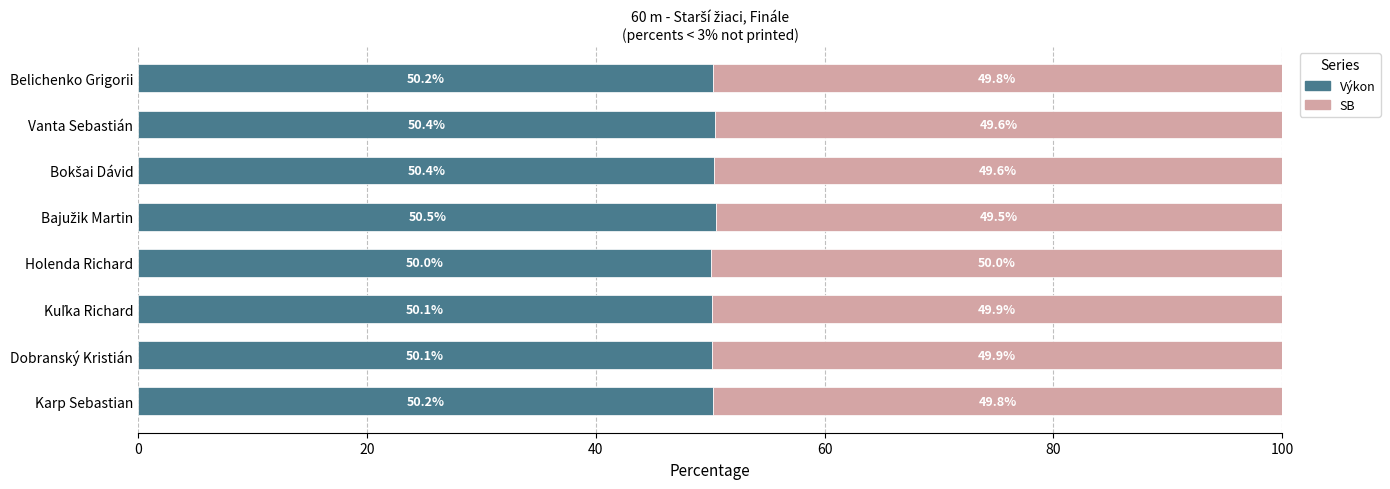

Read the Výkon value at Karp Sebastian.

50.2